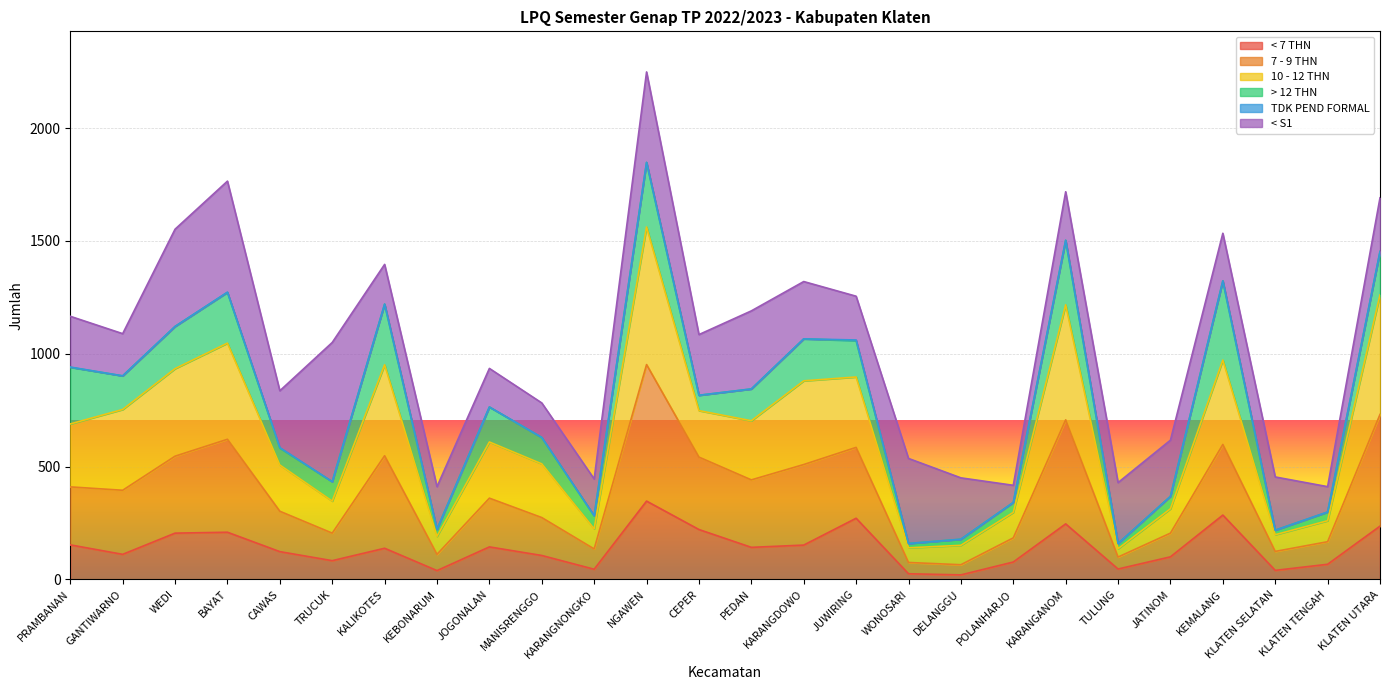

At which category is the sum across all series the highest?

NGAWEN